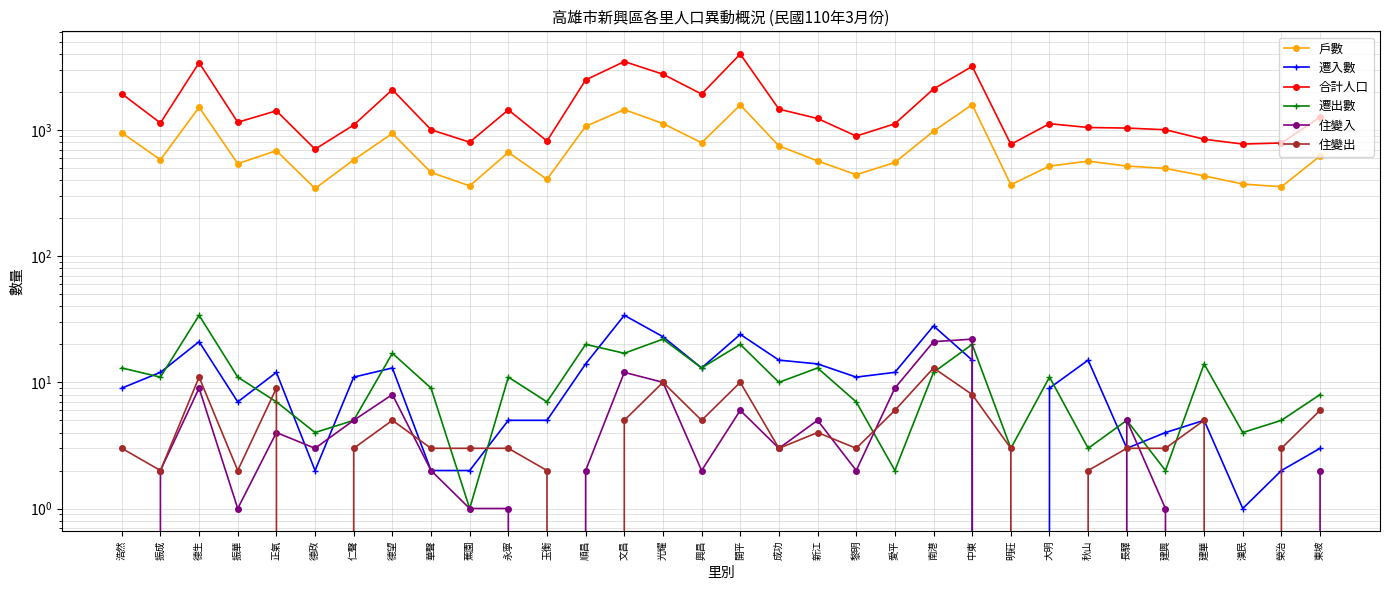

Reading left to right, list all the values displayed in this chart.

戶數: 952	581	1517	541	686	344	580	940	461	361	664	407	1070	1451	1126	792	1581	748	569	442	553	979	1588	368	518	566	518	496	433	373	355	622
遷入數: 9	12	21	7	12	2	11	13	2	2	5	5	14	34	23	13	24	15	14	11	12	28	15	0	9	15	3	4	5	1	2	3
合計人口: 1937	1137	3419	1152	1420	705	1095	2087	1005	801	1444	818	2493	3488	2769	1928	4000	1464	1234	895	1121	2116	3194	770	1122	1047	1036	1005	845	774	789	1263
遷出數: 13	11	34	11	7	4	5	17	9	1	11	7	20	17	22	13	20	10	13	7	2	12	20	3	11	3	5	2	14	4	5	8
住變入: 0	2	9	1	4	3	5	8	2	1	1	0	2	12	10	2	6	3	5	2	9	21	22	0	0	0	5	1	0	0	0	2
住變出: 3	2	11	2	9	0	3	5	3	3	3	2	0	5	10	5	10	3	4	3	6	13	8	3	0	2	3	3	5	0	3	6